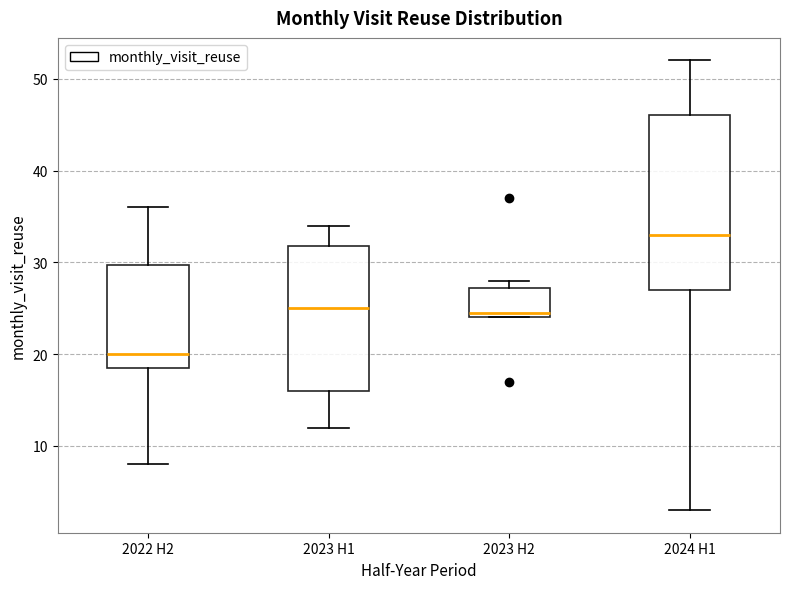

Where is the lower edge of the box for 2023 H1 on the y-axis? The values are not printed on the chart, so give them approximately, as read against the axis.

16